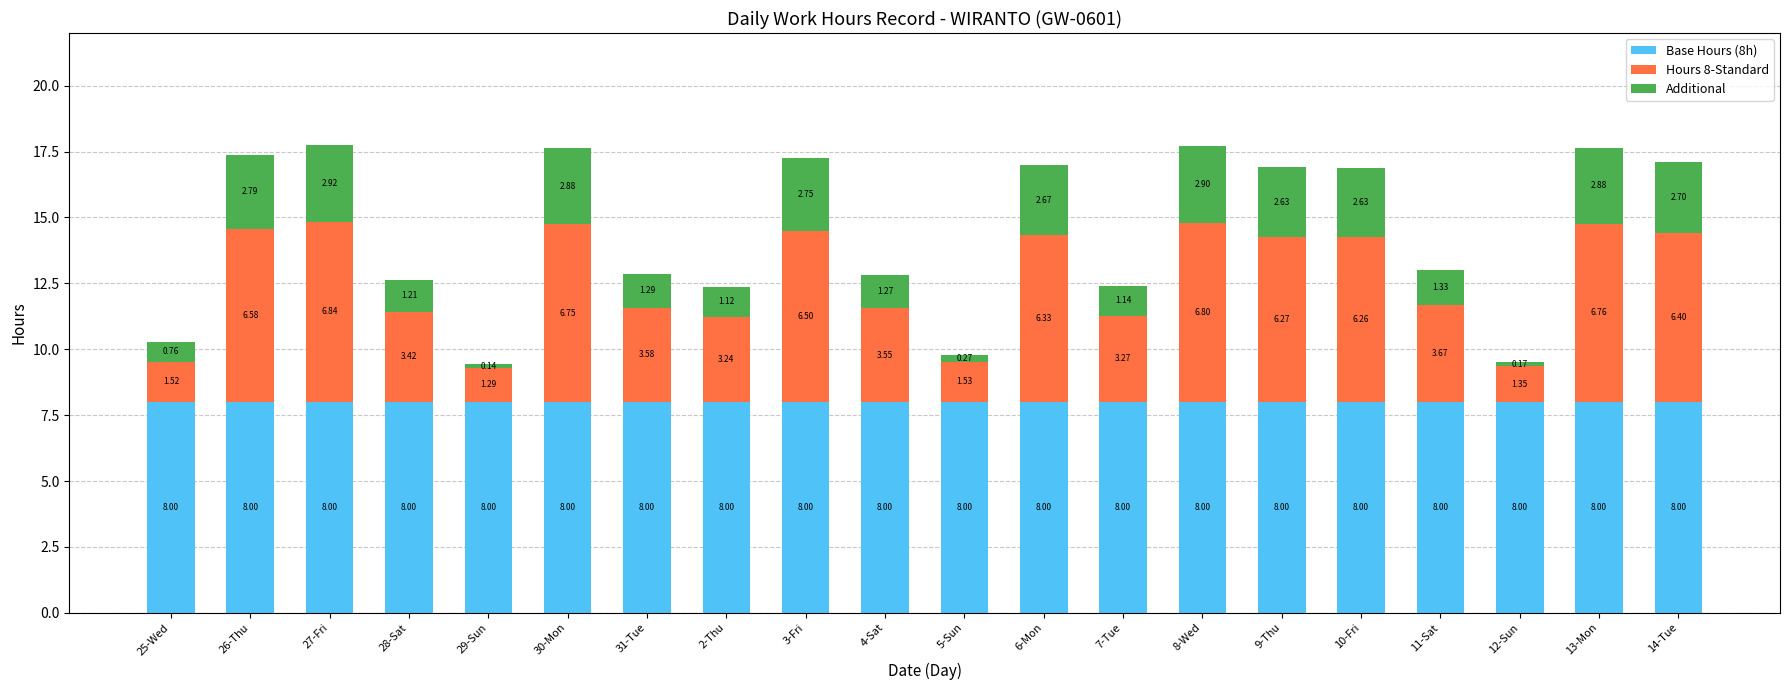

At which category is the sum across all series the highest?

27-Fri